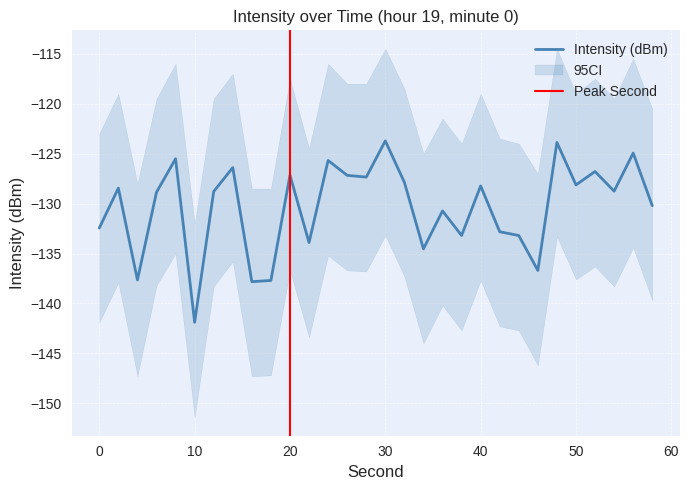

The value at 28 is -127.4. True or false?

True